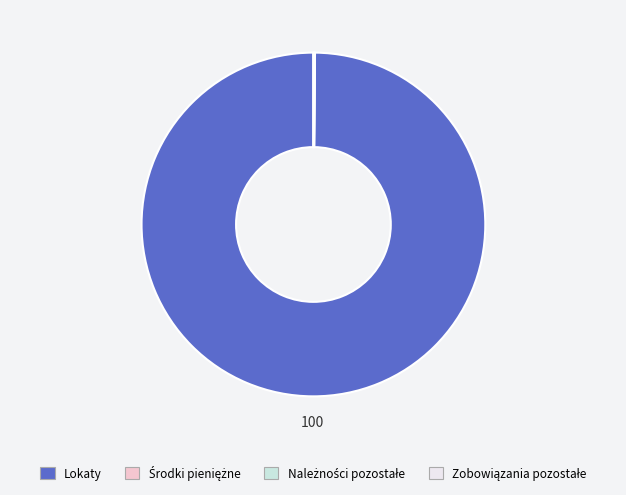

Which slice is the largest?

Lokaty